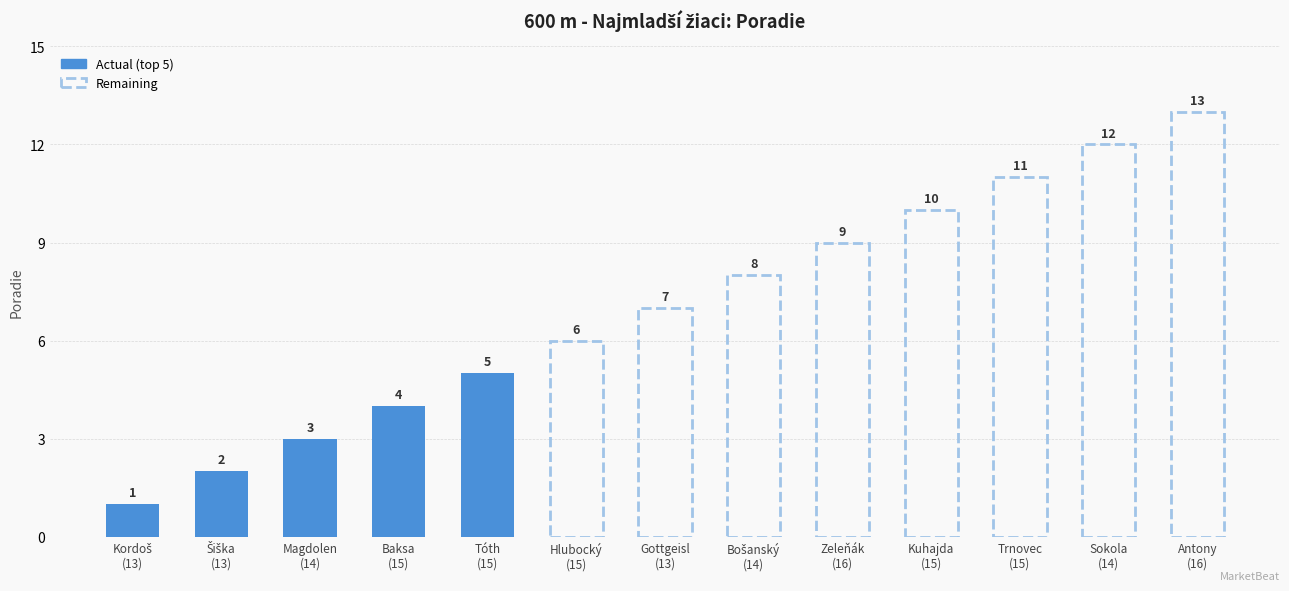

What is the average value?

7